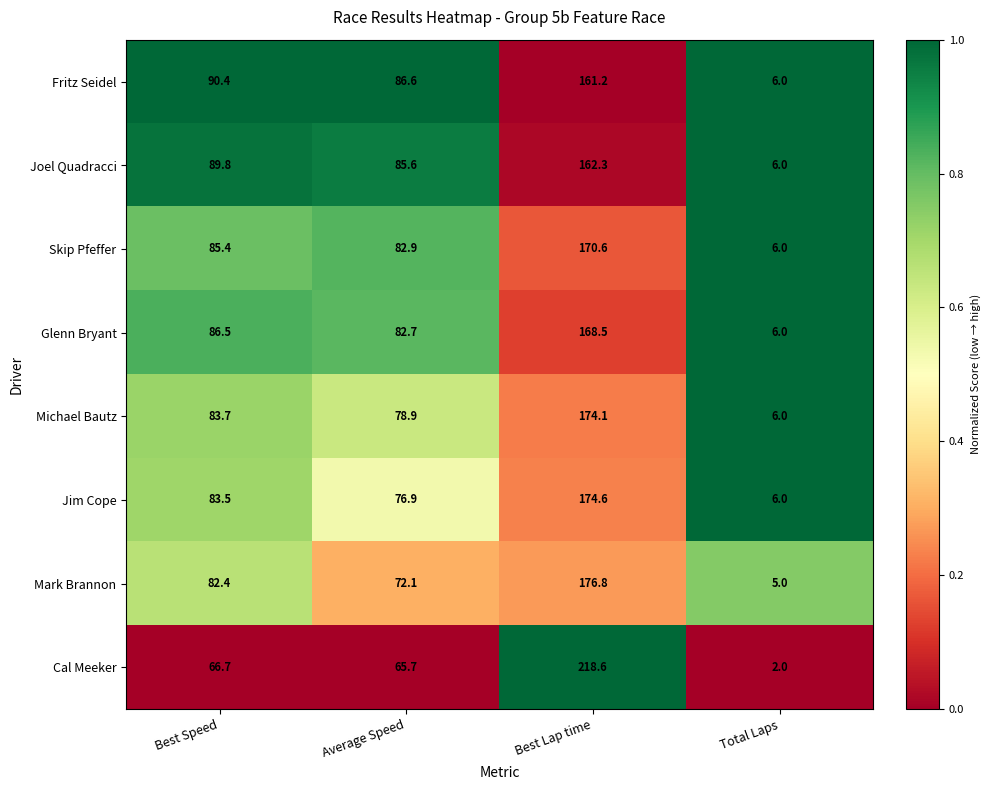

Rank the series by their maximum value, from lowest to highest.

Fritz Seidel, Joel Quadracci, Glenn Bryant, Skip Pfeffer, Michael Bautz, Jim Cope, Mark Brannon, Cal Meeker